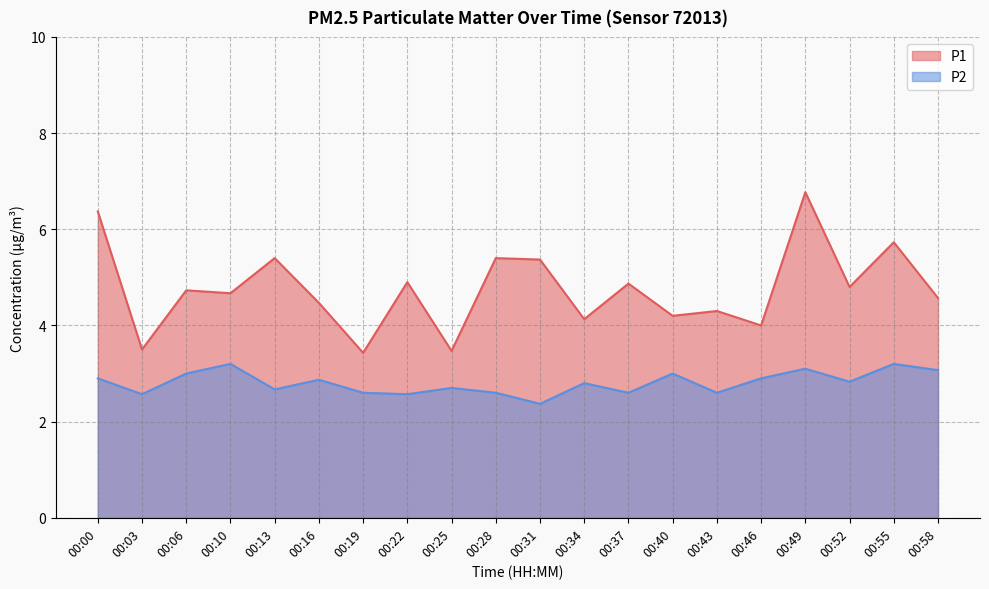

Rank the categories by P1 value from lowest to highest.

00:19, 00:25, 00:03, 00:46, 00:34, 00:40, 00:43, 00:16, 00:58, 00:10, 00:06, 00:52, 00:37, 00:22, 00:31, 00:13, 00:28, 00:55, 00:00, 00:49